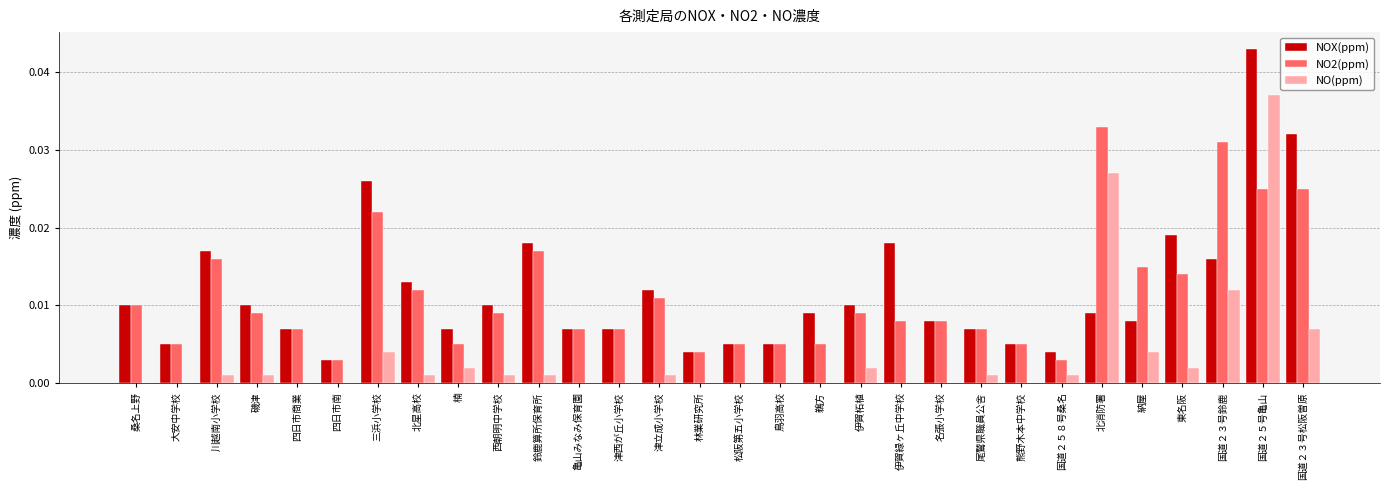

What are all the series names shown in the legend?

NOX(ppm), NO2(ppm), NO(ppm)